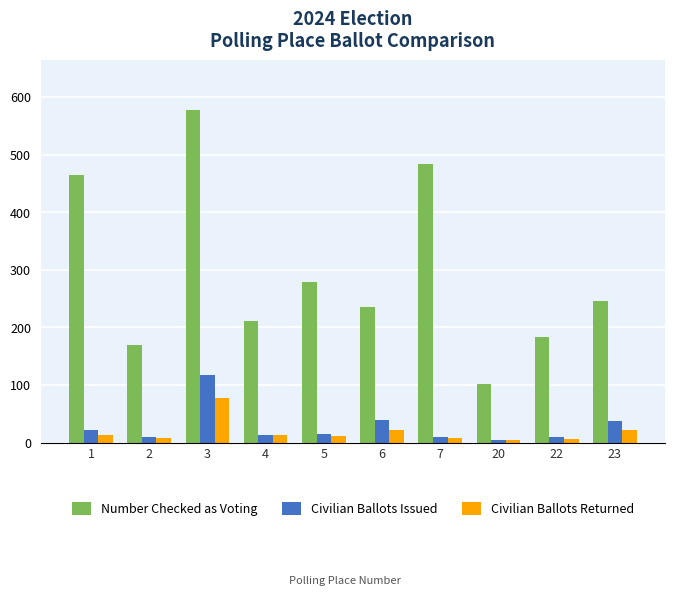

Are the bars horizontal?

No